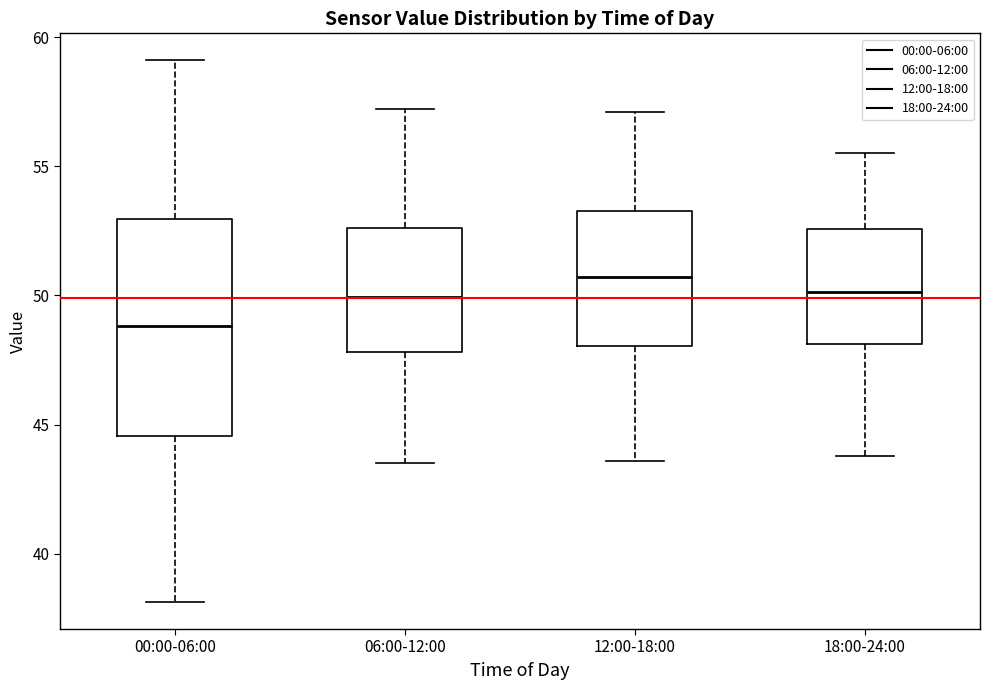

Where is the upper edge of the box for 06:00-12:00 on the y-axis? The values are not printed on the chart, so give them approximately, as read against the axis.

52.5